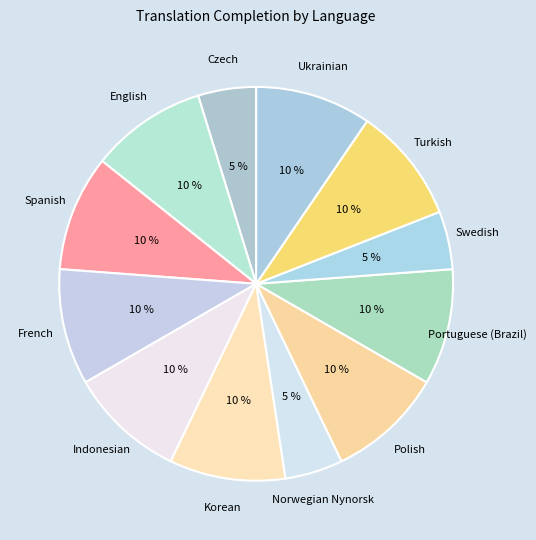

To the nearest percent, what is the average slice percentage?

8%